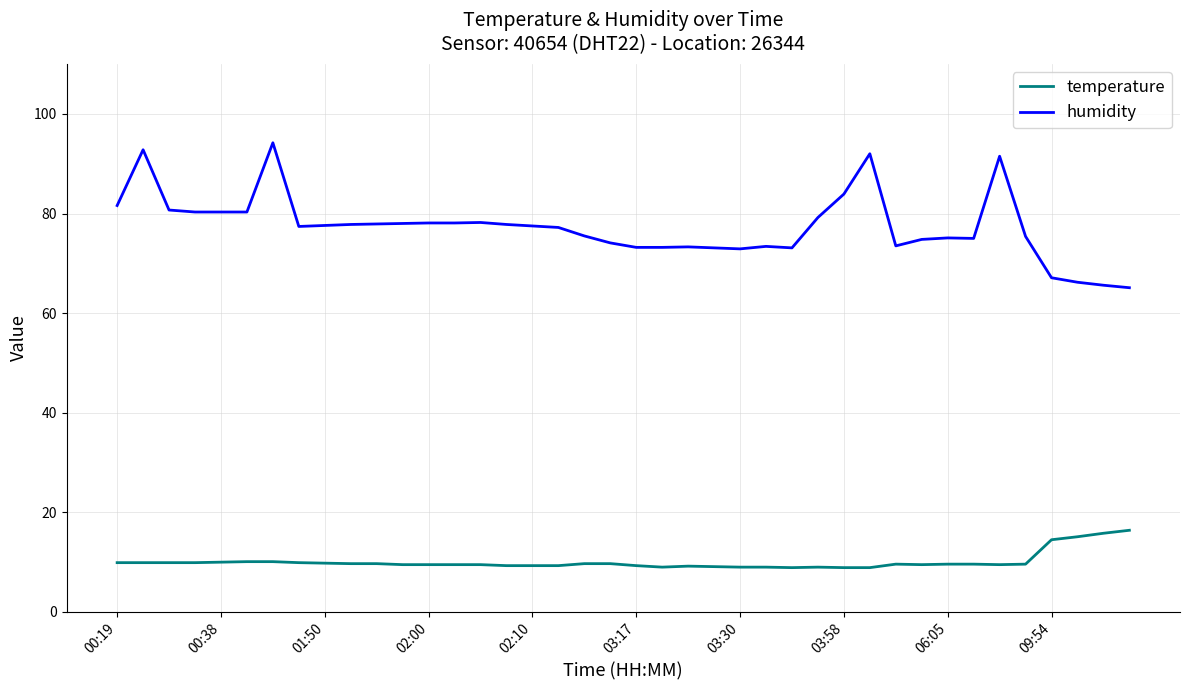

How many categories are shown in the chart?

40